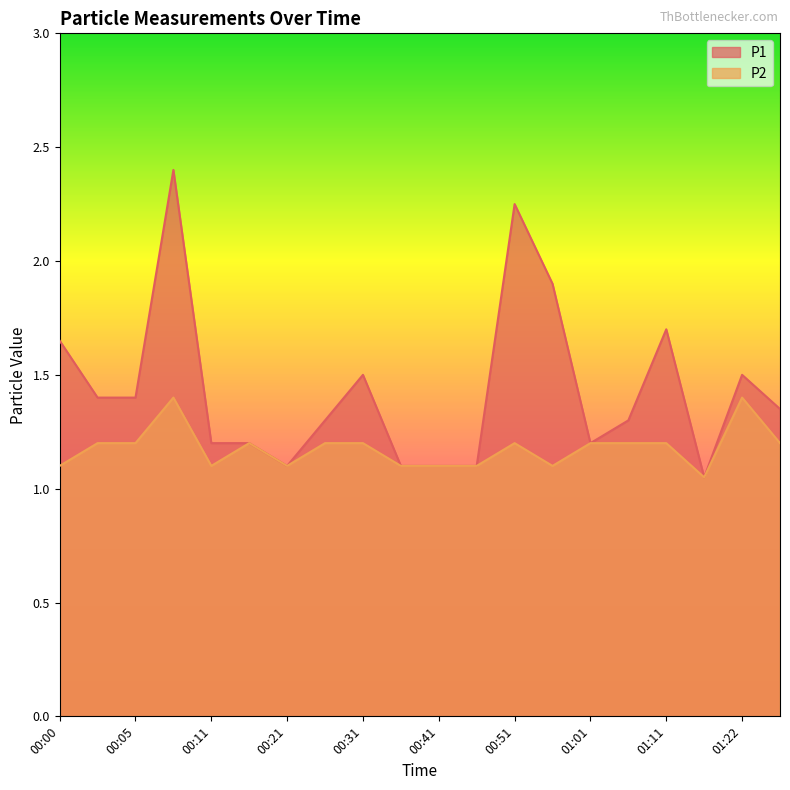

At 00:00, list the series in order from smallest to largest.

P2, P1